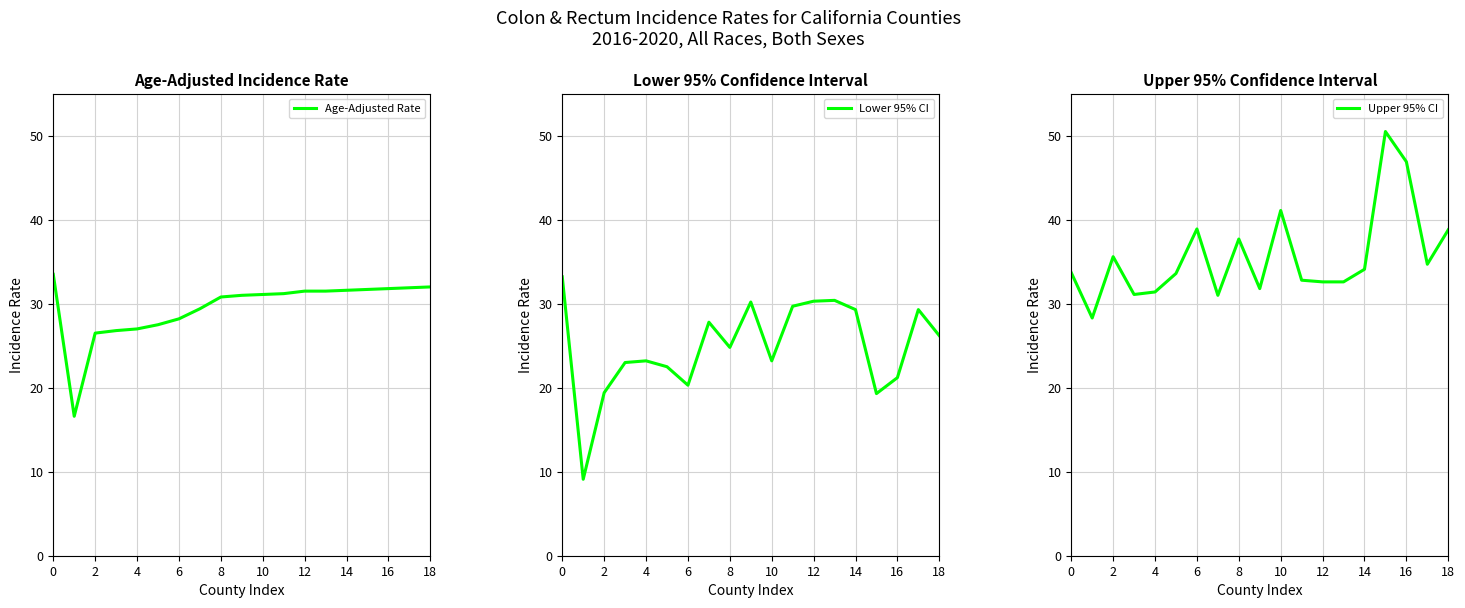

What is the label of the 18th point from the left?

17